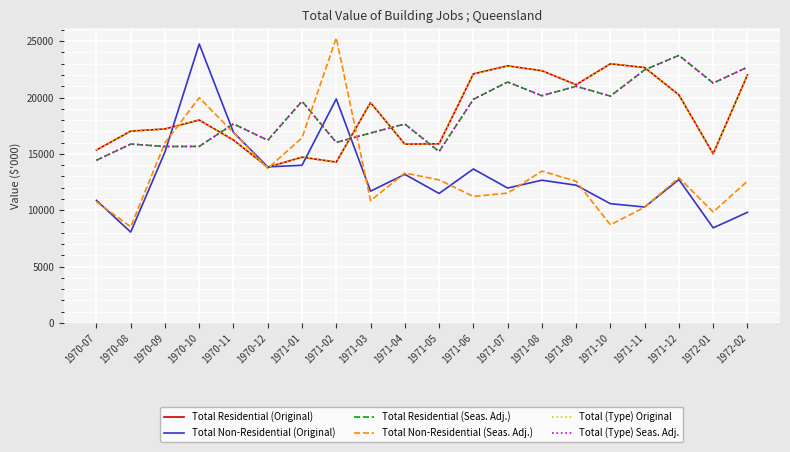

What is the sum of all Total Residential (Original) values?

369257